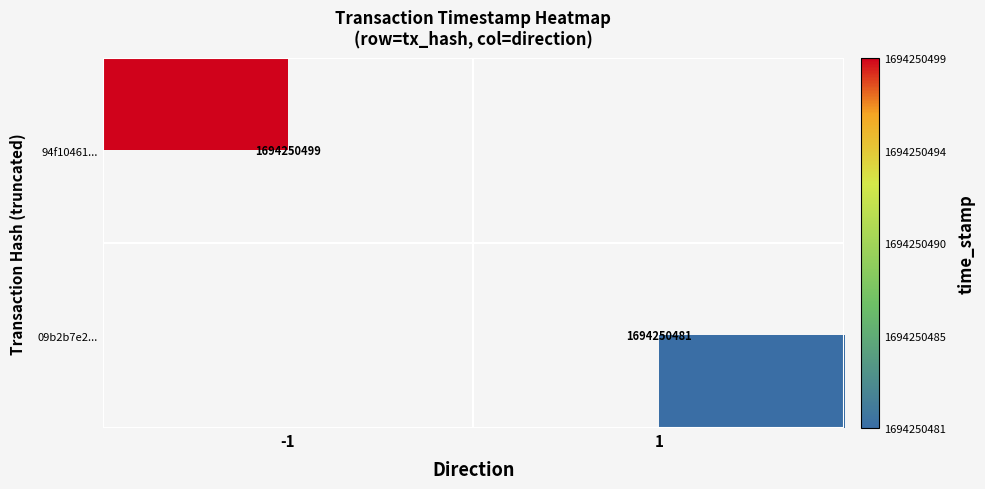

Is the value of 94f10461... at direction_1 greater than the value of 09b2b7e2... at direction_-1?

No